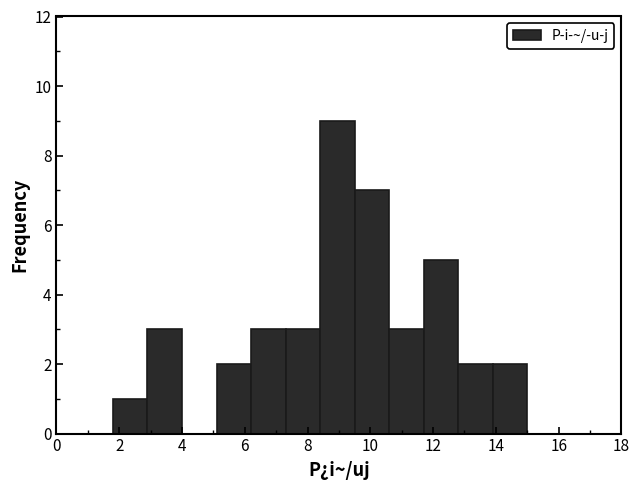

Reading left to right, list every bar in this chart as the range it spans on the x-axis followed by its height. Neither the bar edges nor the heights are printed on the chart, so give them approximately, as read against the axes.

1.8 to 2.9: 1
2.9 to 4.0: 3
4.0 to 5.1: 0
5.1 to 6.2: 2
6.2 to 7.3: 3
7.3 to 8.4: 3
8.4 to 9.5: 9
9.5 to 10.6: 7
10.6 to 11.7: 3
11.7 to 12.8: 5
12.8 to 13.9: 2
13.9 to 15.0: 2